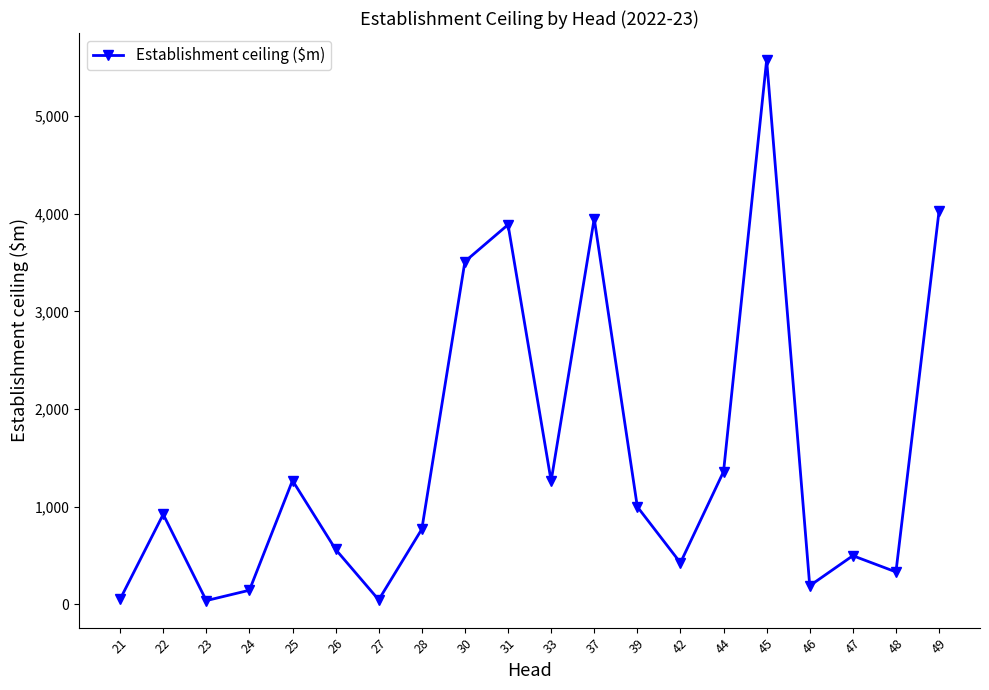

What is the change in value from 37 to 46?

-3763.4